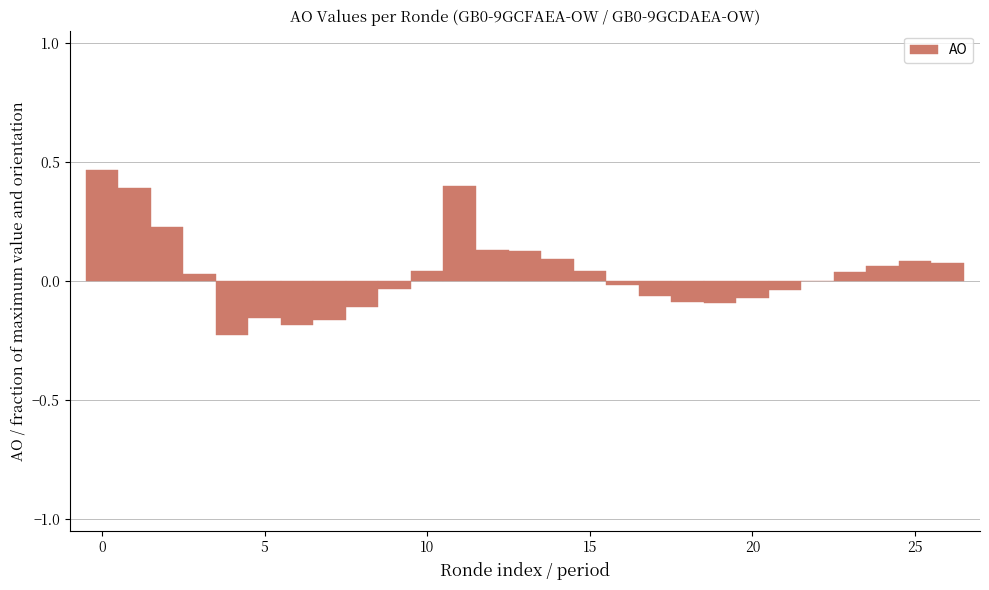

How many categories are shown in the chart?

27